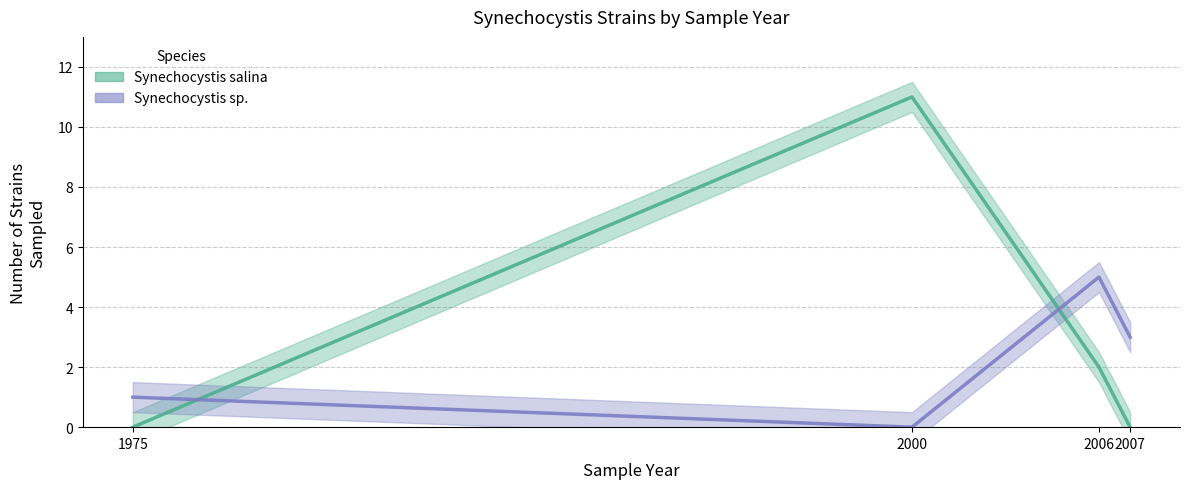

What is the sum of all Synechocystis sp. values?

9